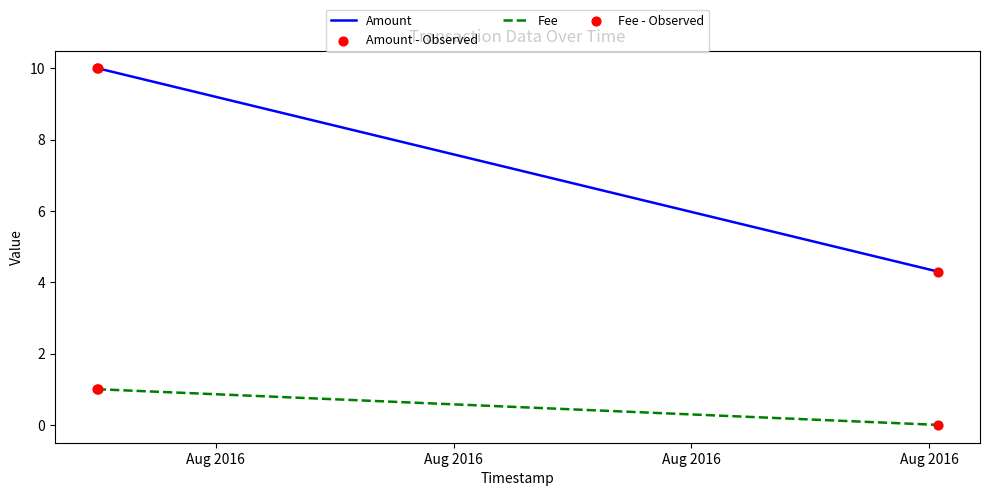

Which series has the largest range (max minus min)?

Amount